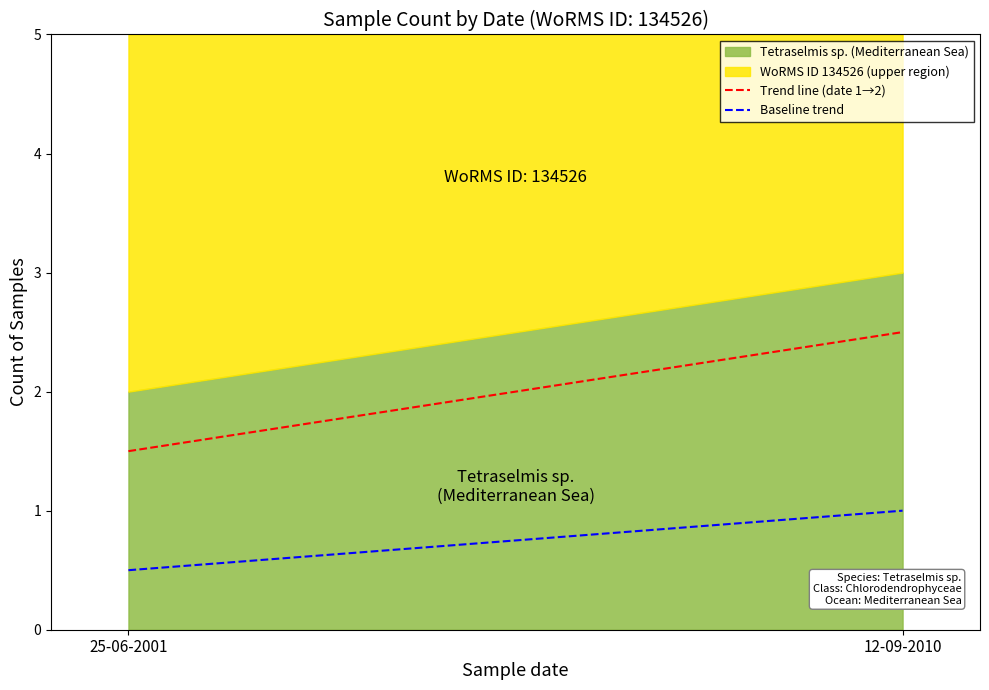

Reading left to right, extract all data points from this chart.

Trend line (date 1→2): 25-06-2001=1.5	12-09-2010=2.5
Baseline trend: 25-06-2001=0.5	12-09-2010=1.0